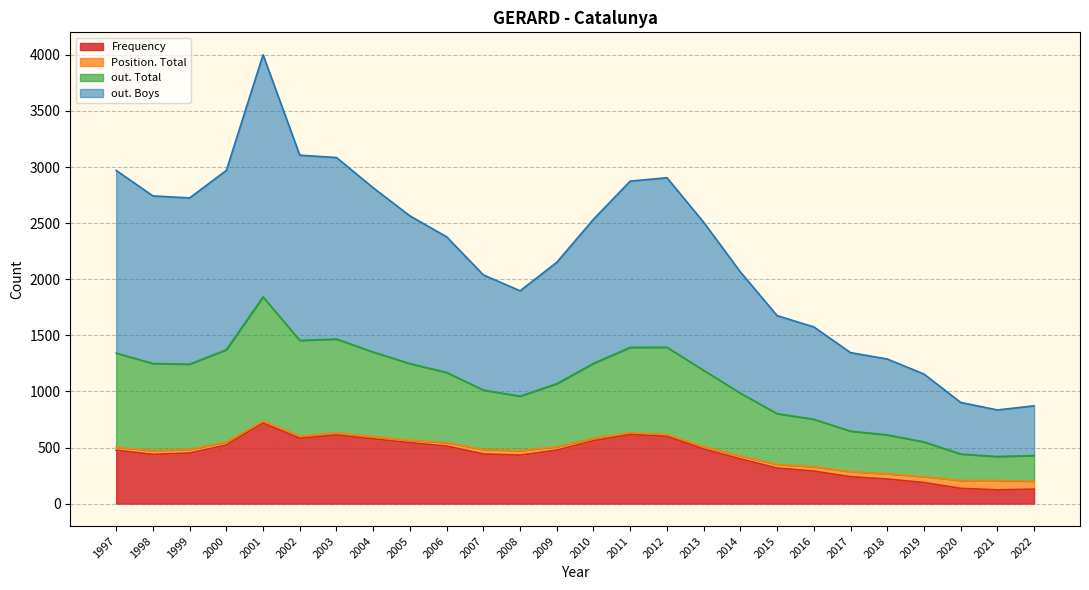

Is the value of out. Total at 2001 greater than the value of Frequency at 1997?

Yes